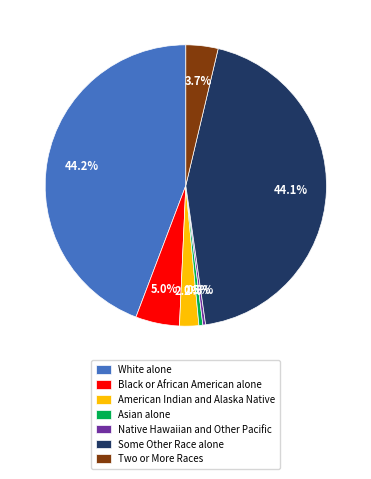

What is the ratio of the value at White alone to the value at Some Other Race alone?

1.0